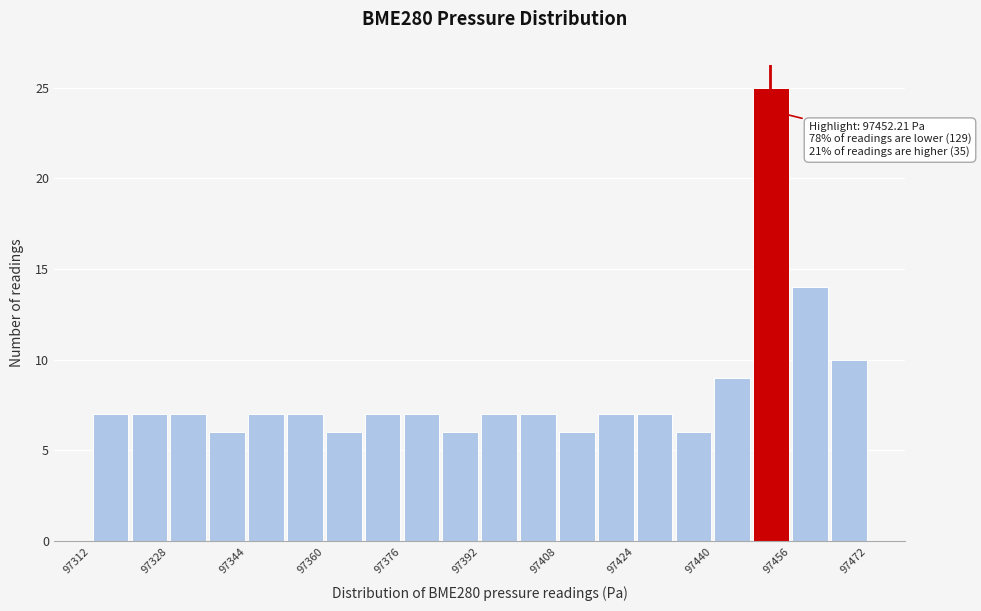

Over which range of the x-axis is the bar tallest?

97448 to 97456